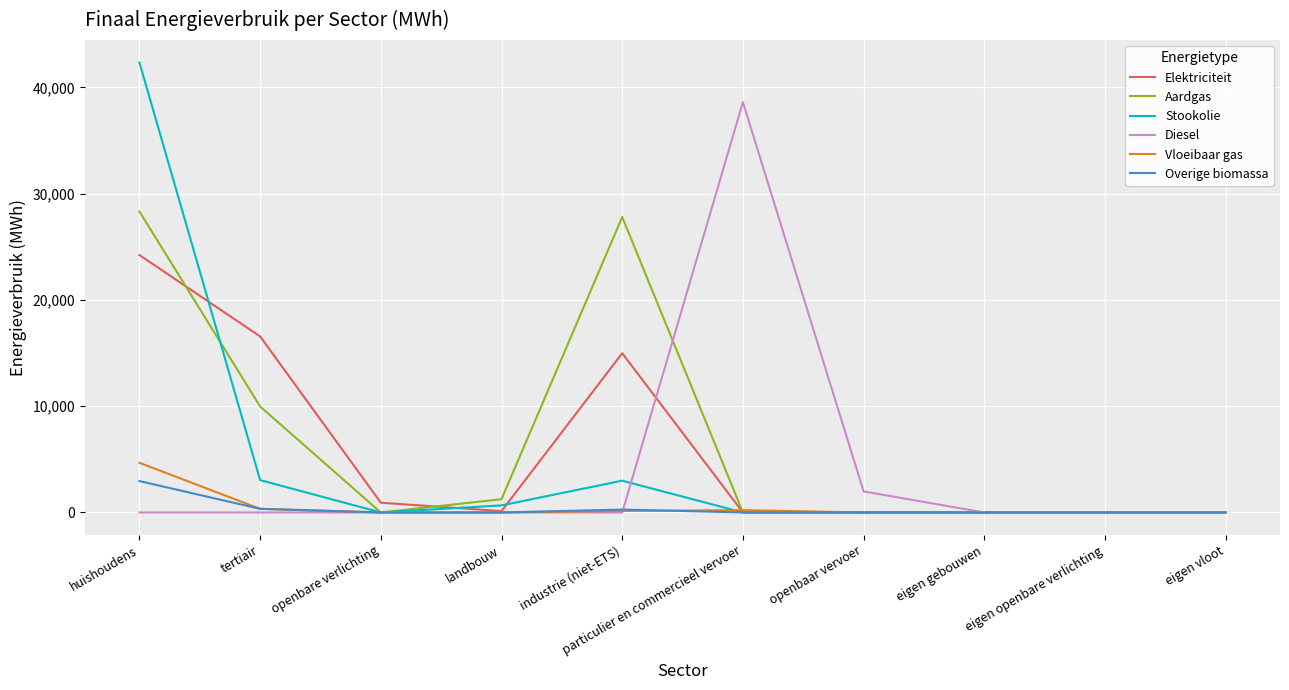

What is the difference between the Aardgas values at eigen openbare verlichting and industrie (niet-ETS)?

27804.5